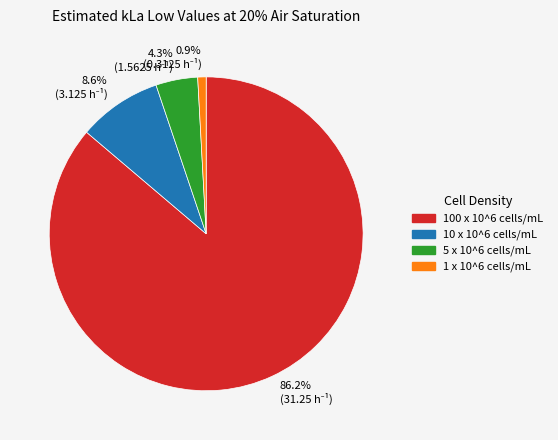

Is there a majority slice in this chart?

Yes